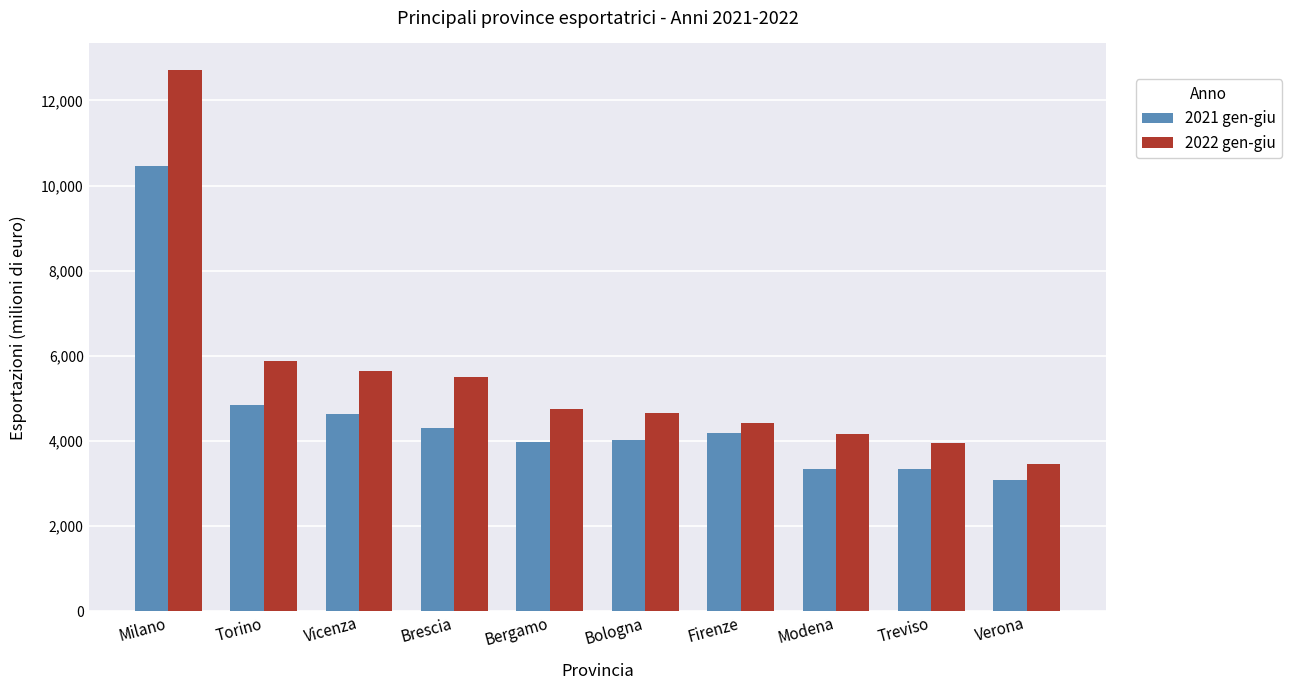

What is the difference between the 2022 gen-giu values at Vicenza and Brescia?

124